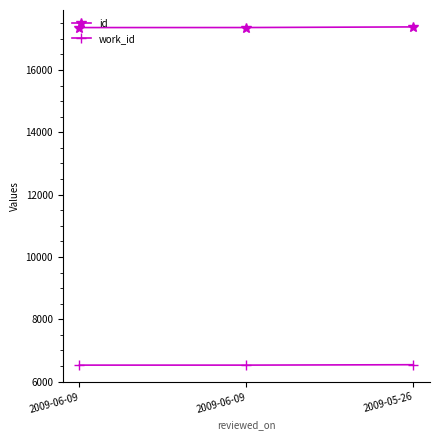

Between 2009-06-09 and 2009-06-09, which is larger?

2009-06-09